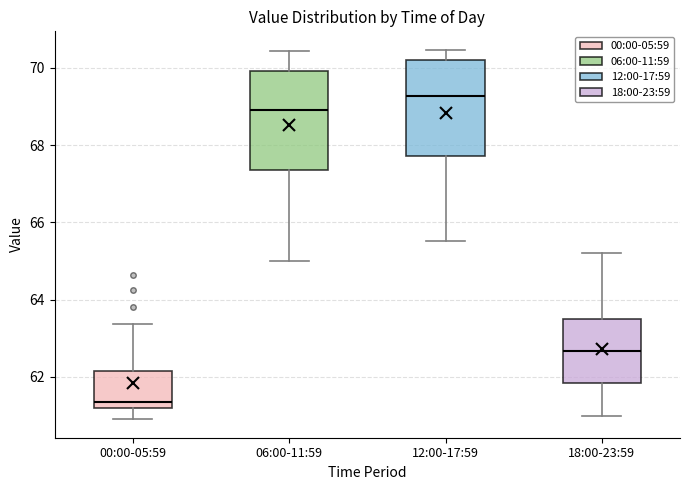

Reading left to right, transcribe this box plot: for each box, give where its median line is, the range the box spans, and where its two whiskers end, as read against the y-axis. The values are not printed on the chart, so give them approximately, as read against the axis.

00:00-05:59: median 61.4, box 61.2 to 62.2, whiskers 61.0 to 63.4
06:00-11:59: median 69.0, box 67.4 to 70.0, whiskers 65.0 to 70.4
12:00-17:59: median 69.2, box 67.8 to 70.2, whiskers 65.6 to 70.4
18:00-23:59: median 62.6, box 61.8 to 63.6, whiskers 61.0 to 65.2